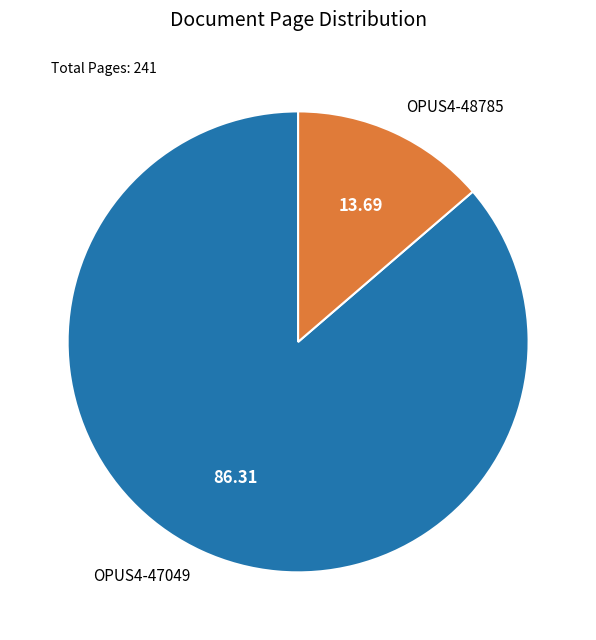

Which category accounts for the majority?

OPUS4-47049